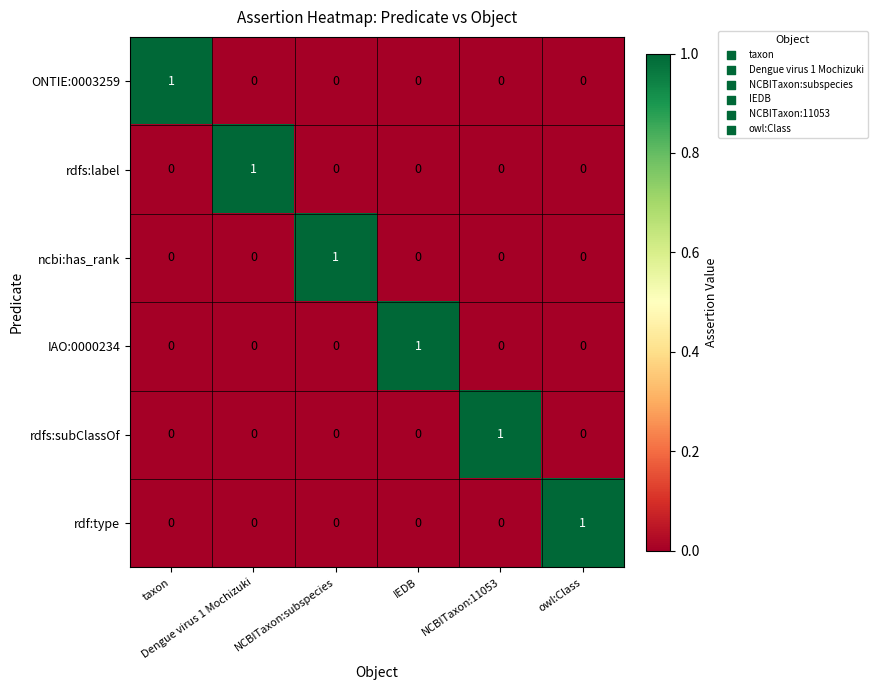

How many rdfs:subClassOf values are between 0 and 1?

6